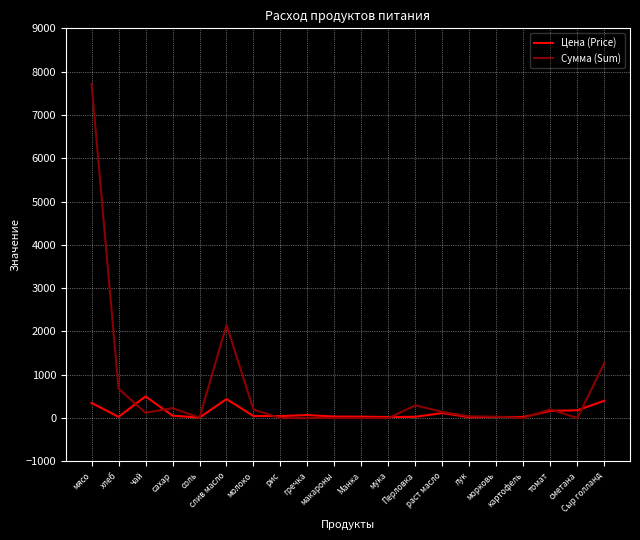

List the series in order of their peak value, highest first.

Сумма (Sum), Цена (Price)